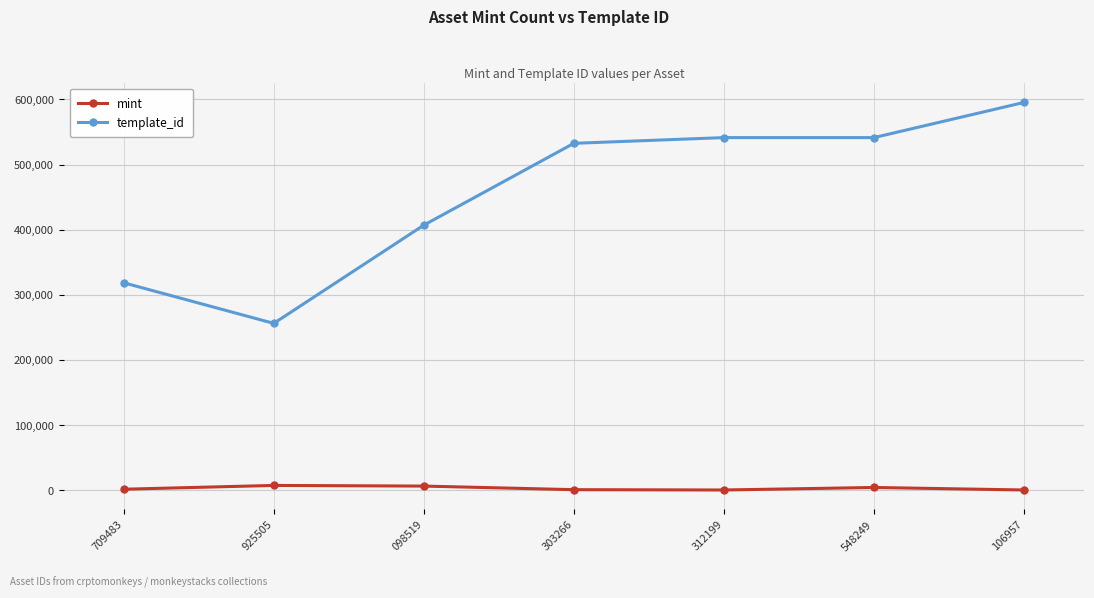

What are all the series names shown in the legend?

mint, template_id